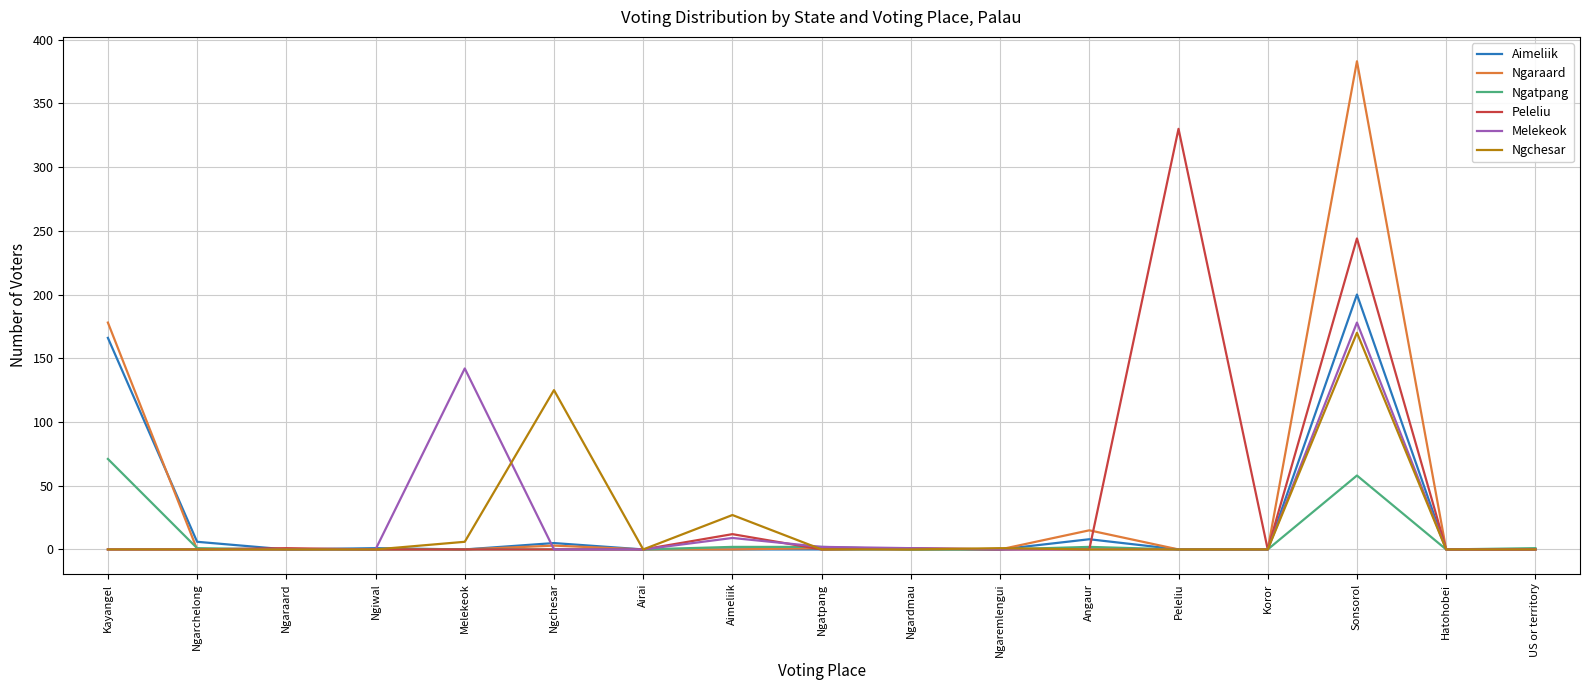

What position from the left is Kayangel?

1